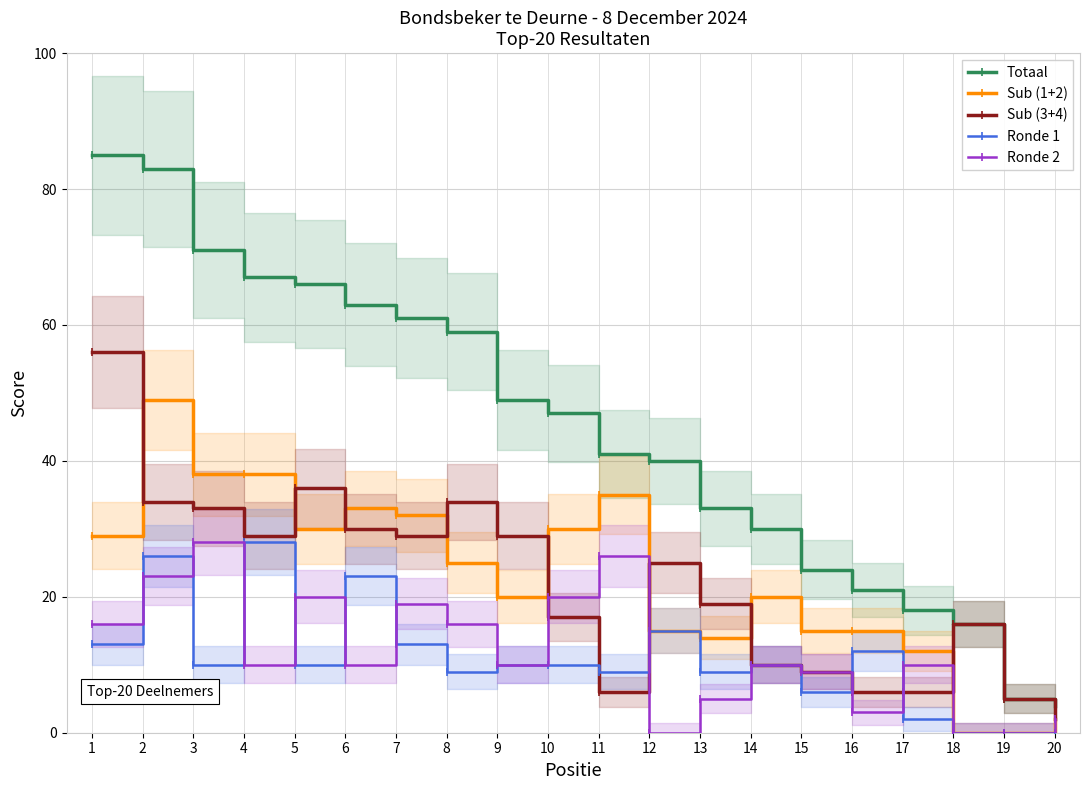

The value of Sub (3+4) at 4 is 29. True or false?

True